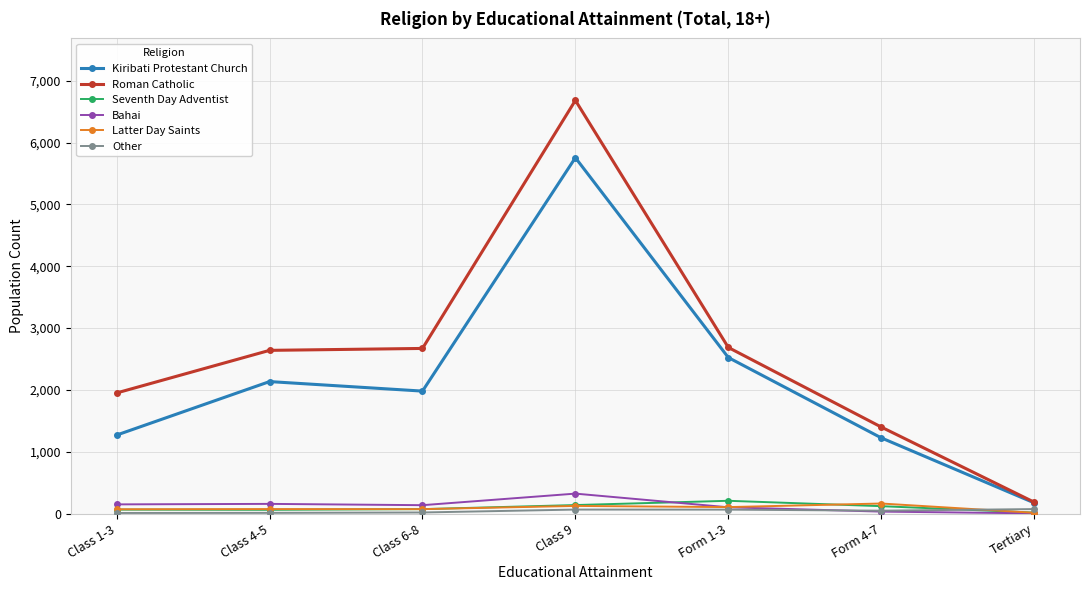

At which category is the sum across all series the highest?

Class 9